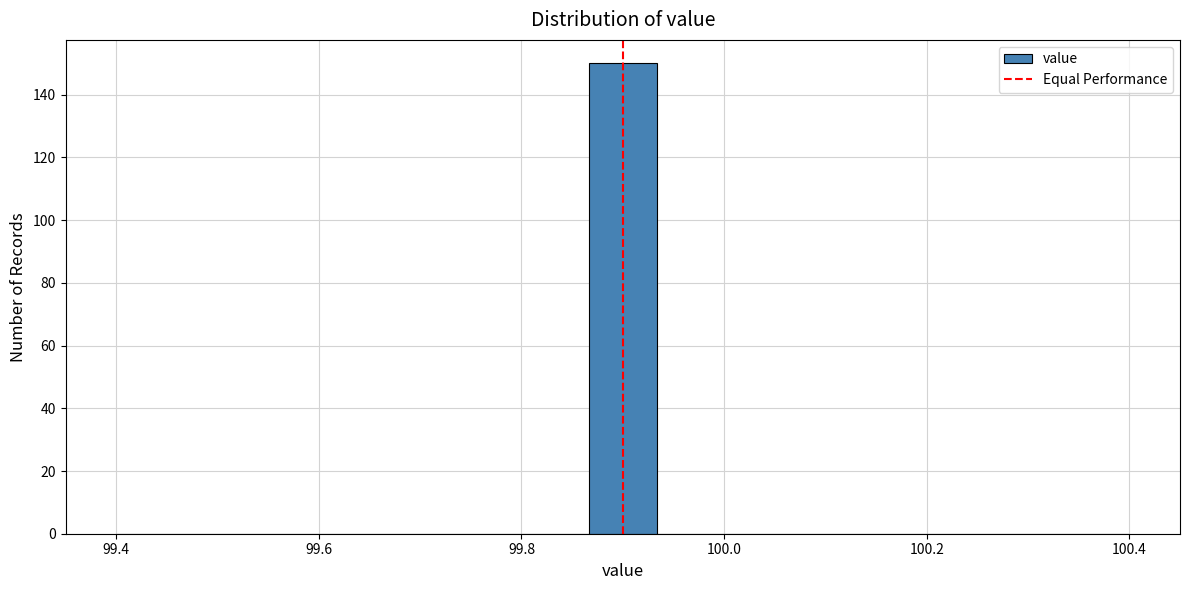

Around what value on the x-axis is the tallest bar? Give the approximate position of its centre, as read against the axis.

99.90